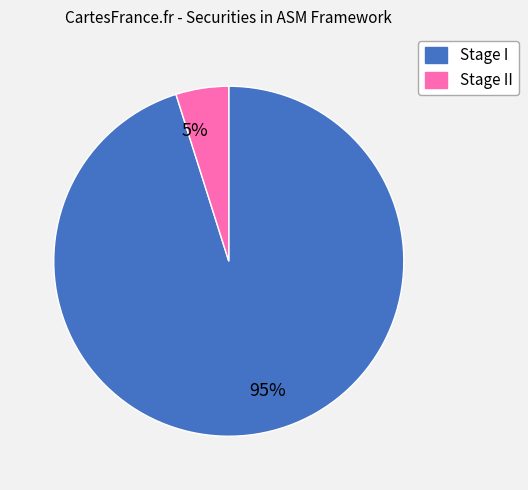

To the nearest percent, what is the average slice percentage?

50%